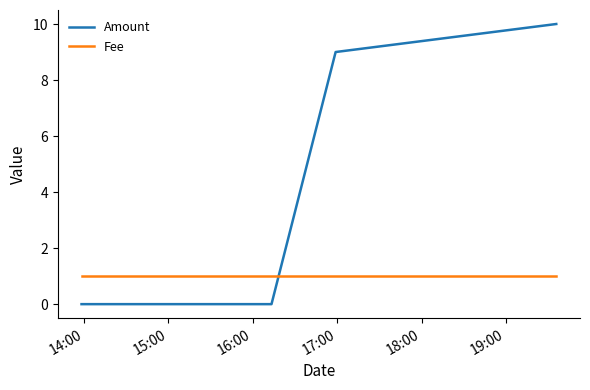

Does the chart have visible grid lines?

No